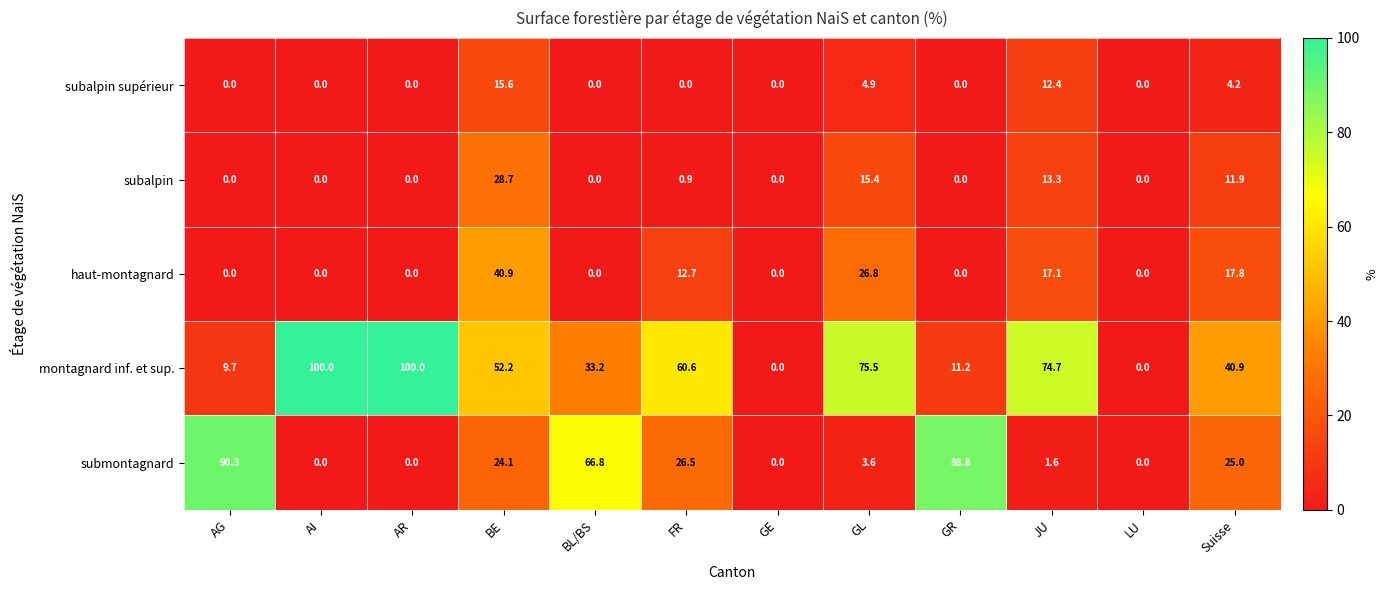

True or false: haut-montagnard has a value of 40.9 at BE.

True